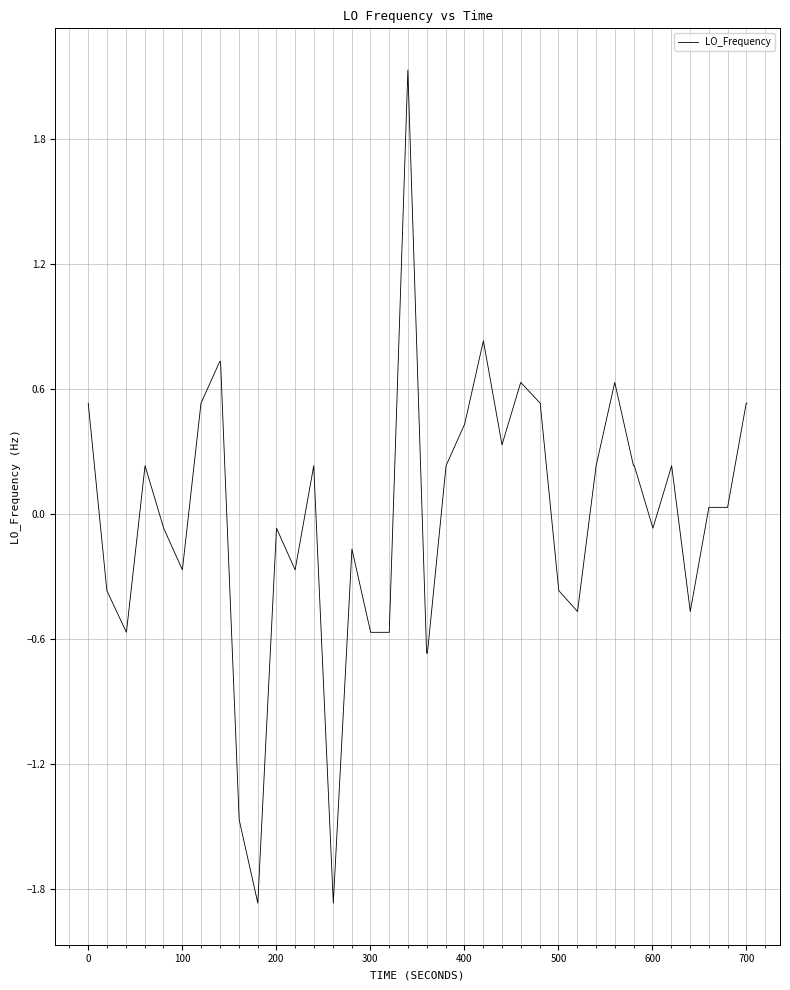

Is this an area chart (filled region under the line)?

No